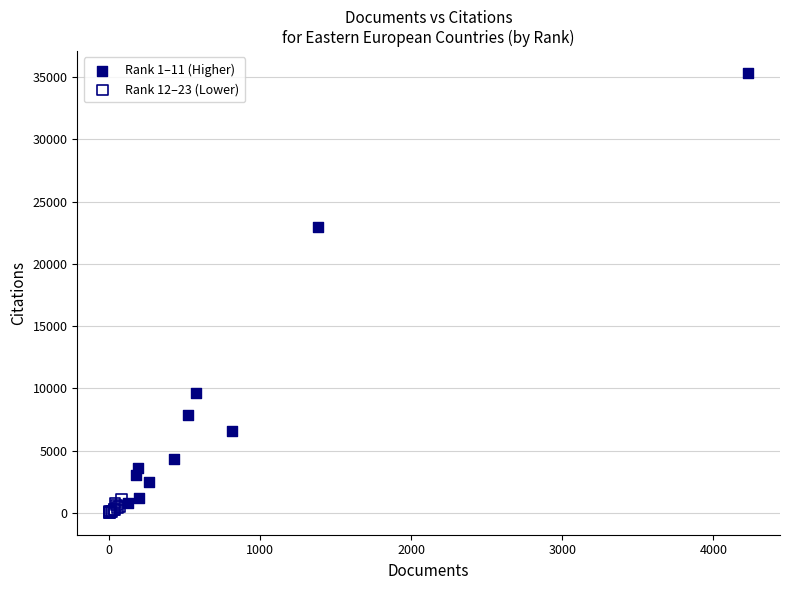

Which series has the widest spread of Y values?

Rank 1–11 (Higher)